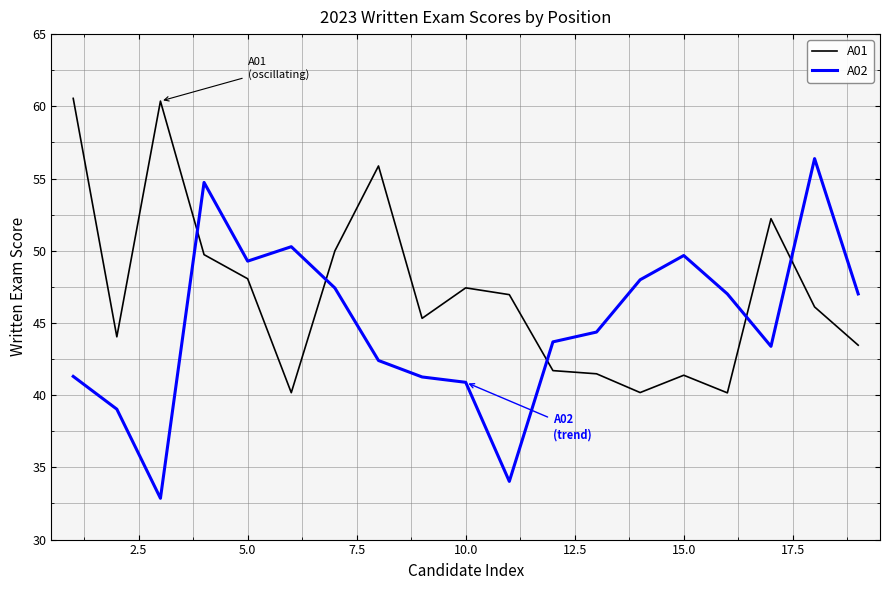

What is the smallest value displayed?

32.9